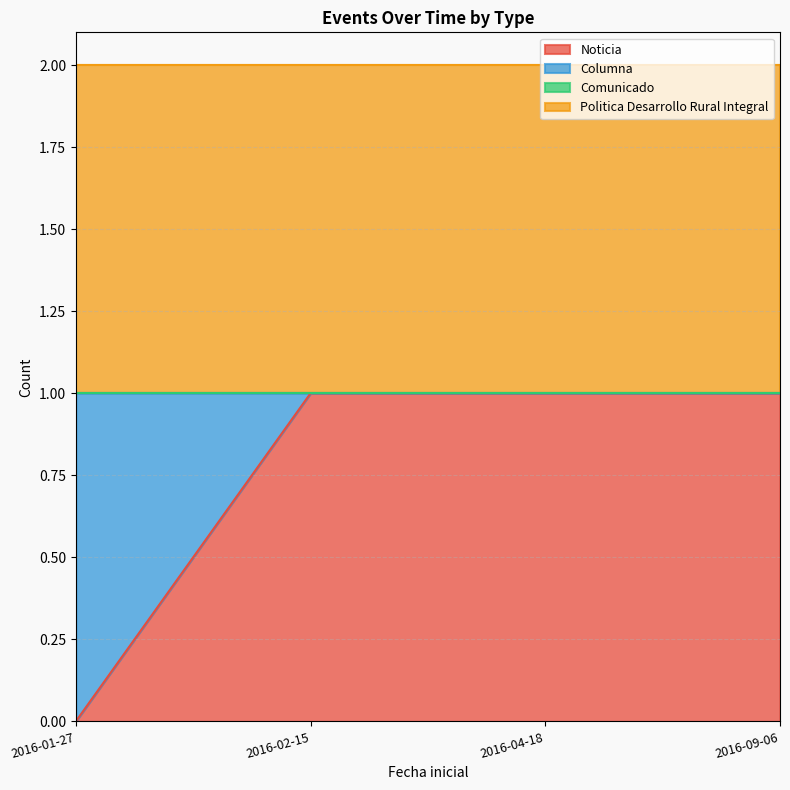

How many positive values does the Columna series have?

1